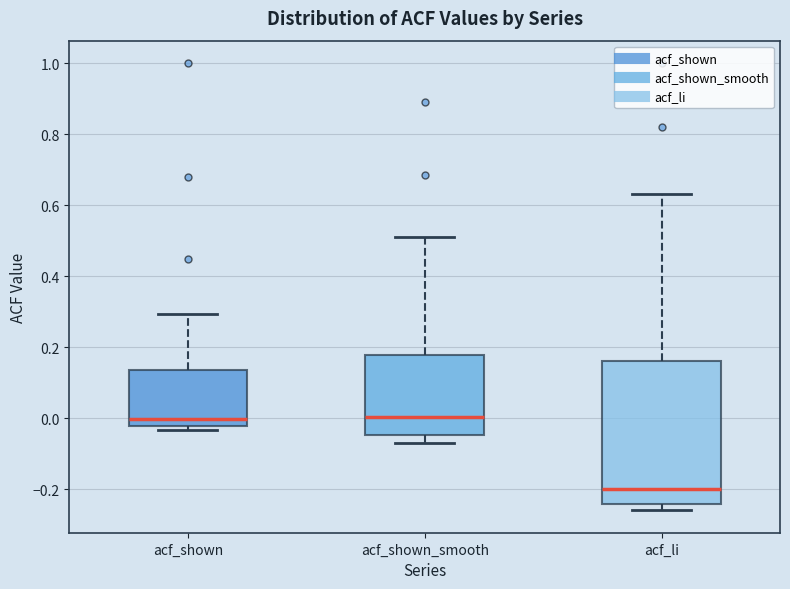

Reading left to right, transcribe this box plot: for each box, give where its median line is, the range the box spans, and where its two whiskers end, as read against the y-axis. The values are not printed on the chart, so give them approximately, as read against the axis.

acf_shown: median 0.00, box -0.02 to 0.14, whiskers -0.04 to 0.30
acf_shown_smooth: median 0.00, box -0.04 to 0.18, whiskers -0.06 to 0.52
acf_li: median -0.20, box -0.24 to 0.16, whiskers -0.26 to 0.64